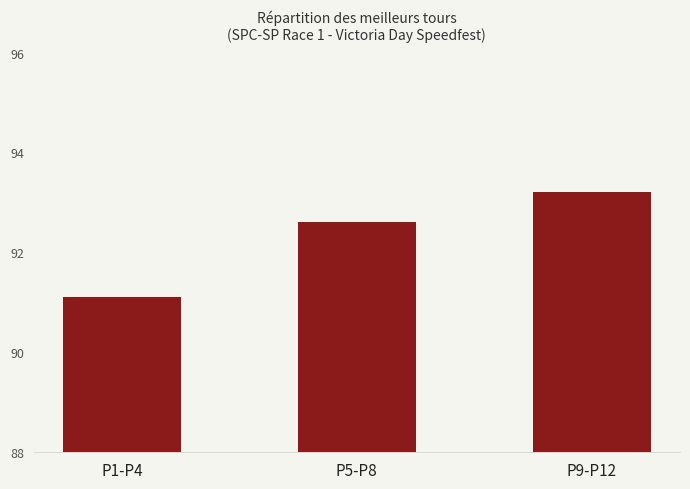

What is the value of the 2nd bar from the left?

92.6